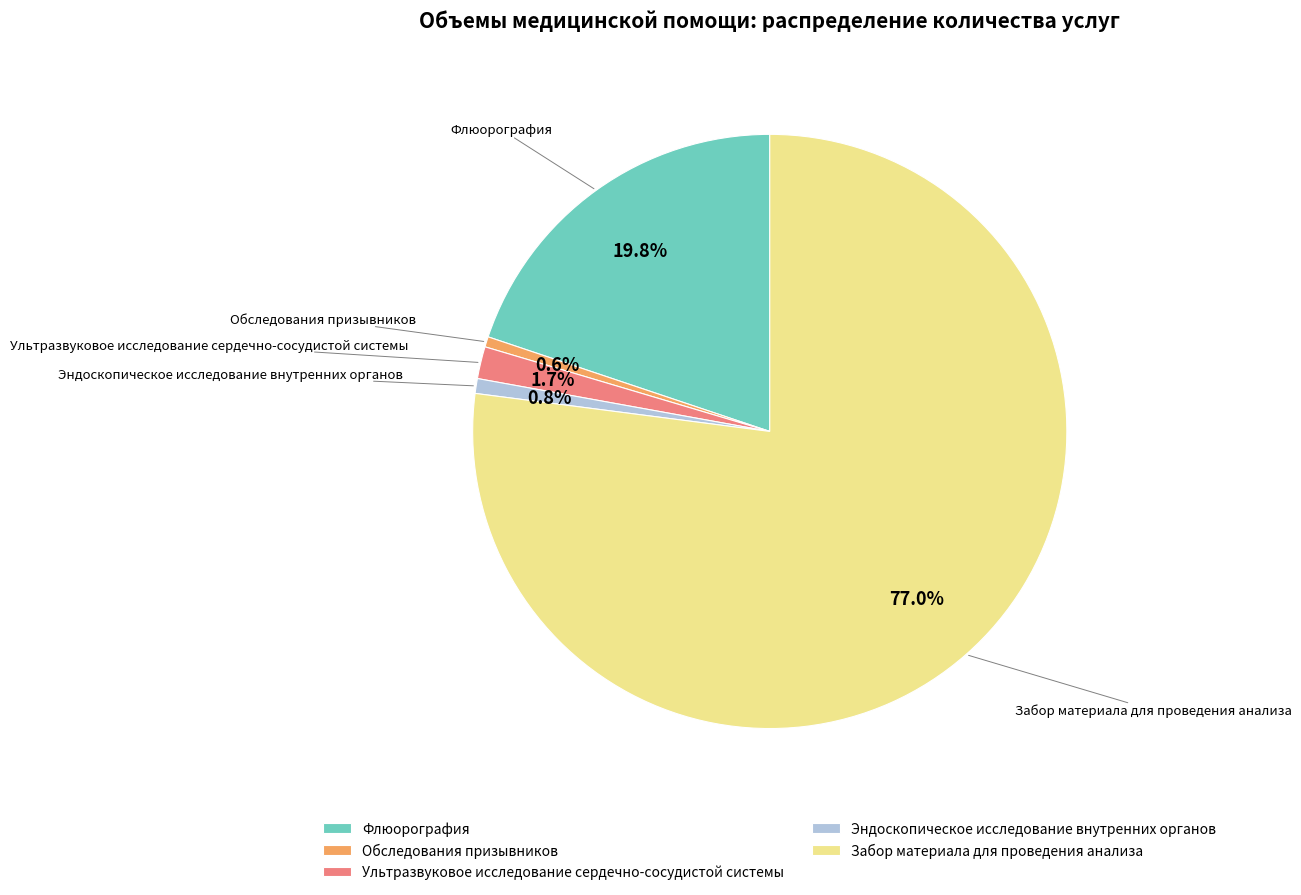

Does Забор материала для проведения анализа account for over 50% of the chart?

Yes